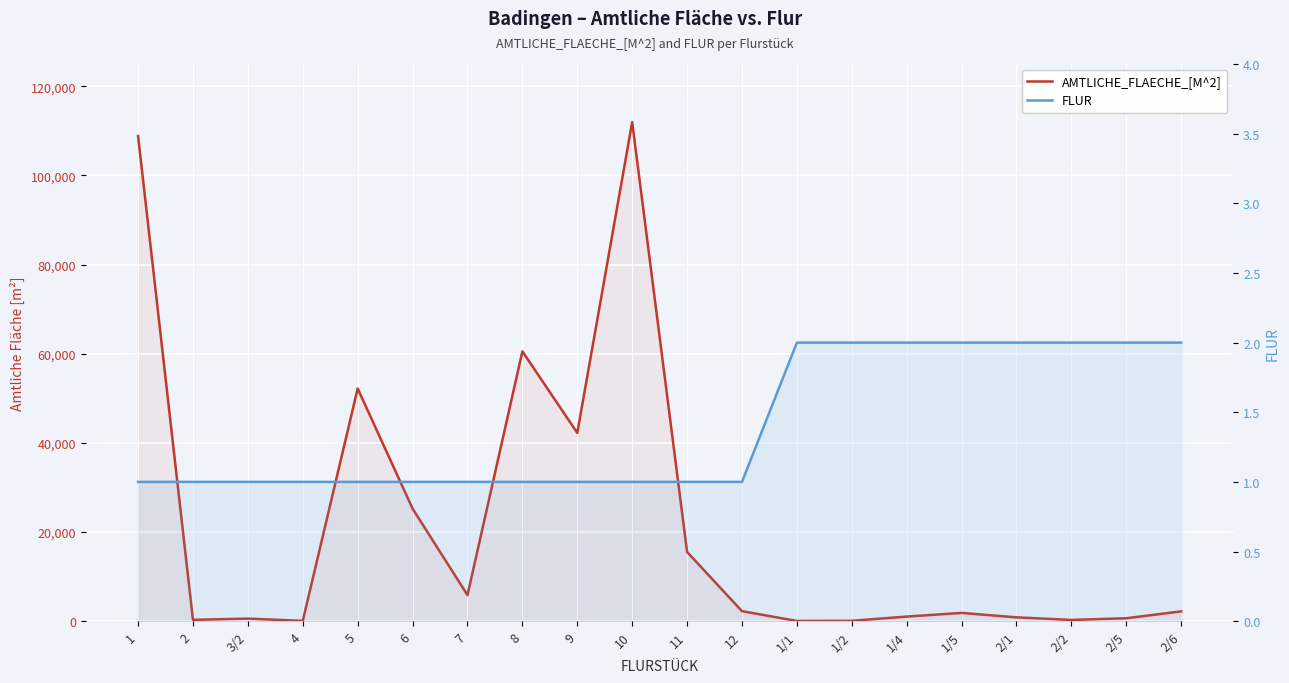

What is the maximum value shown in the chart?

111960